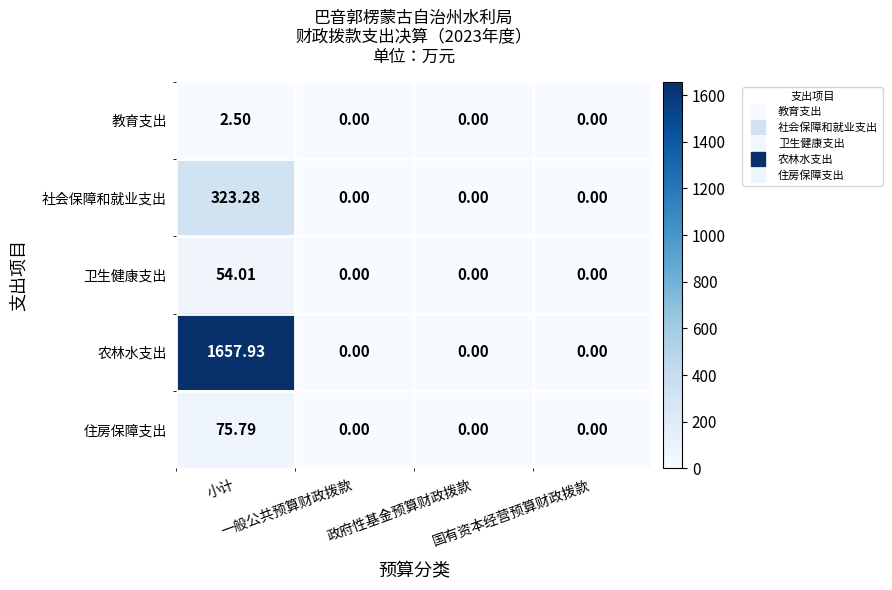

At which category is the sum across all series the highest?

小计